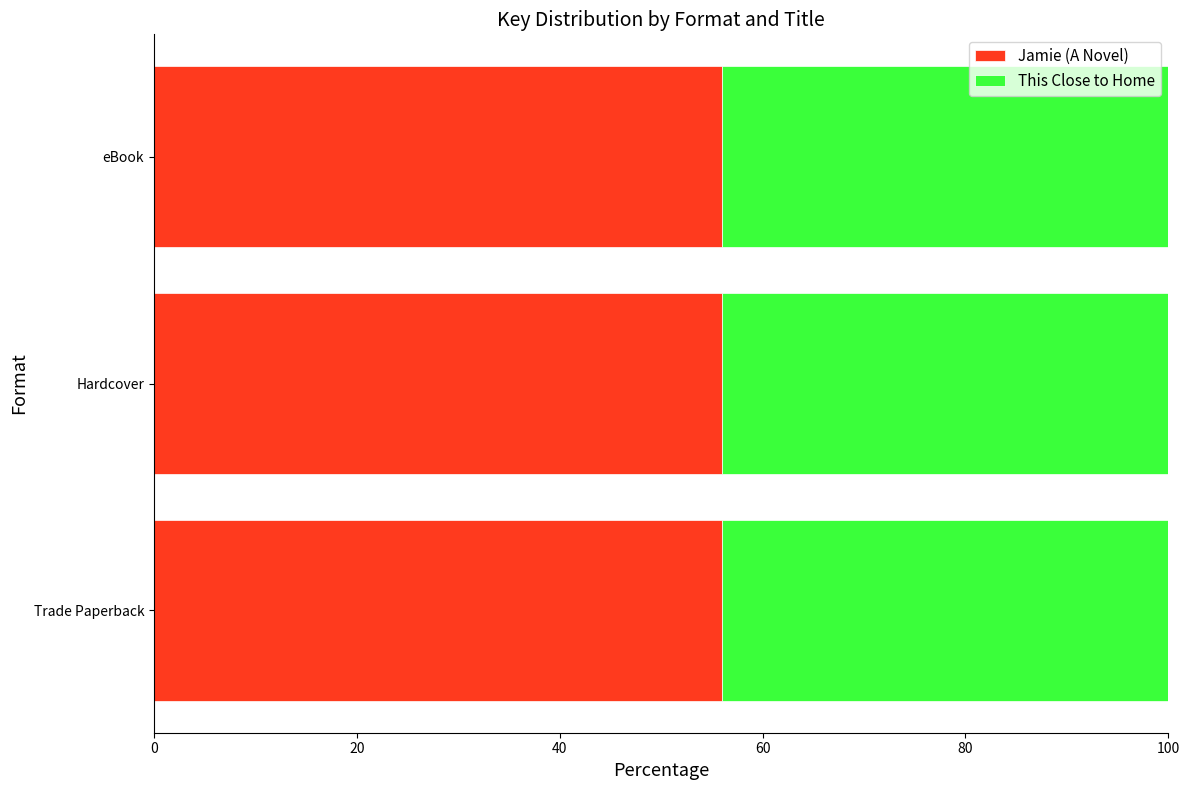

What is the average value of the Jamie (A Novel) series?

56.0